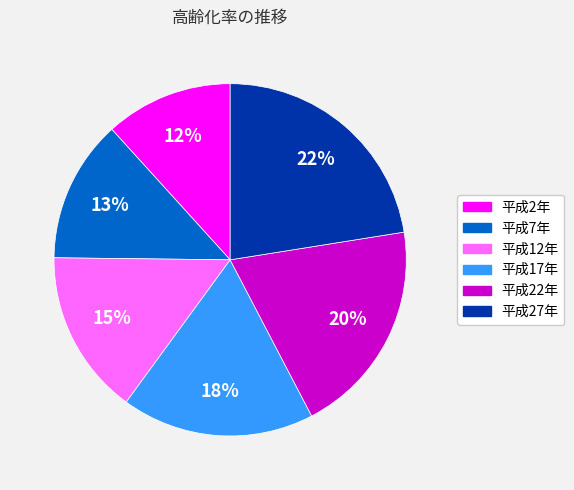

Which slice is the smallest?

平成2年